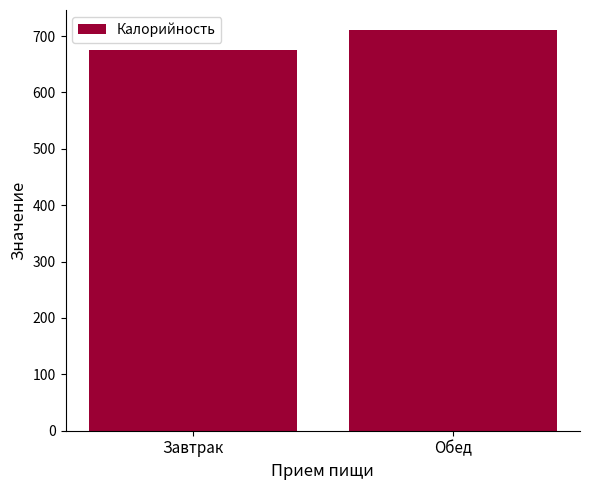

Between Обед and Завтрак, which is larger?

Обед